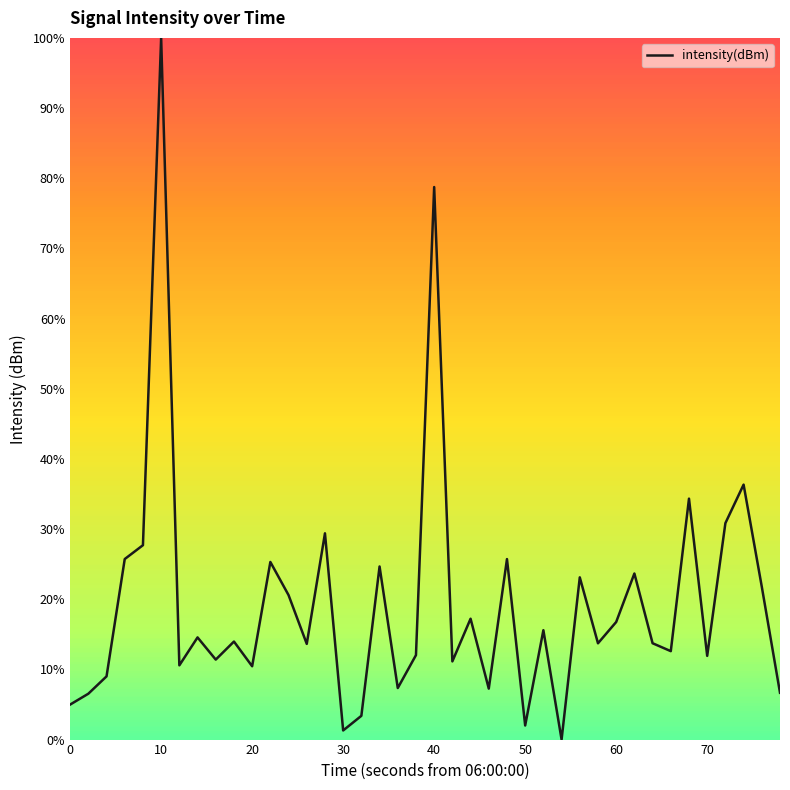

What is the maximum value shown in the chart?

100.0